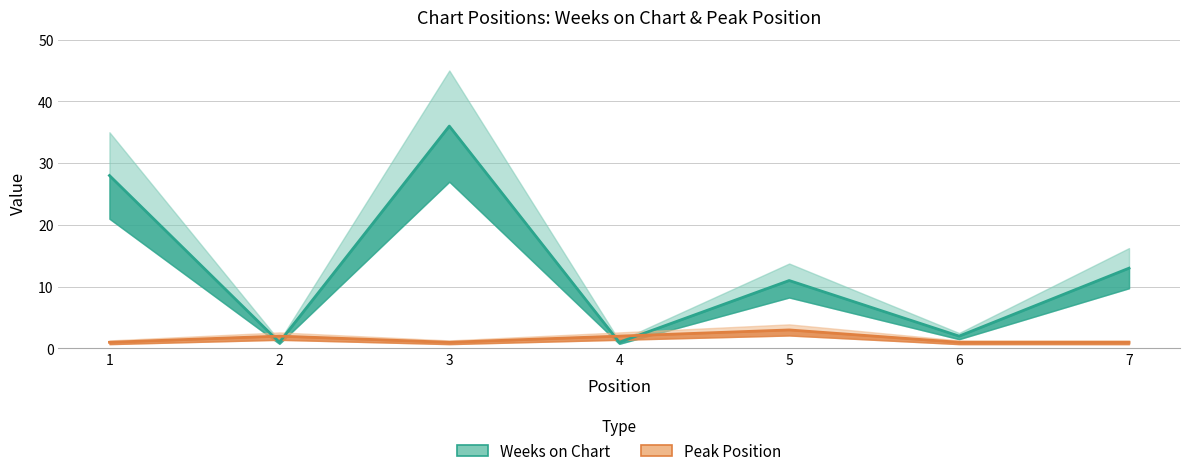

In Weeks on Chart, how many points are lower than both neighbors (excluding endpoints)?

3